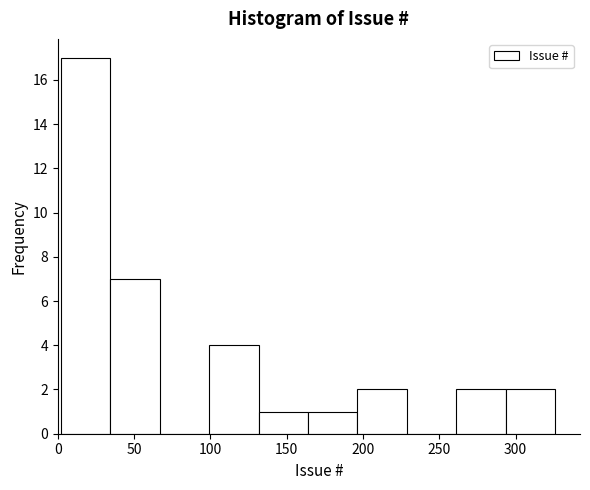

Which range on the x-axis has the tallest bar?

0 to 35